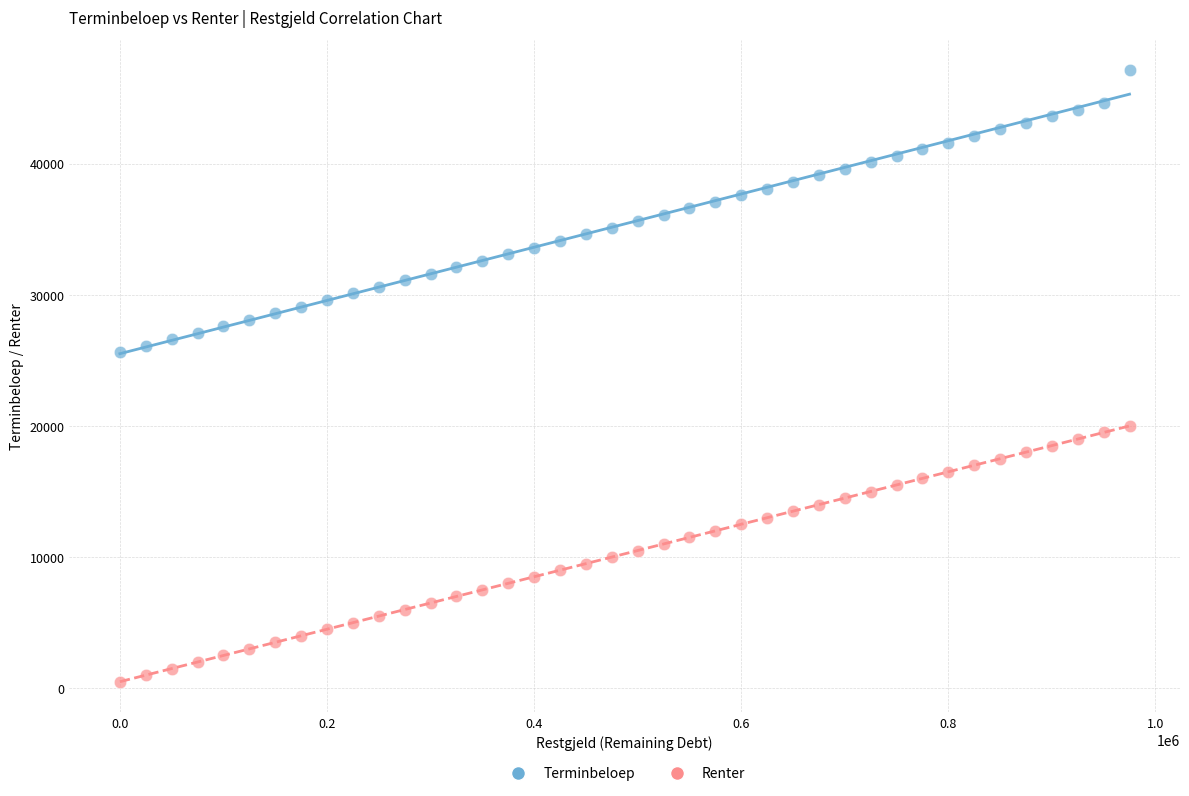

What is the X range (max minus min) for the scatter plot?

975000